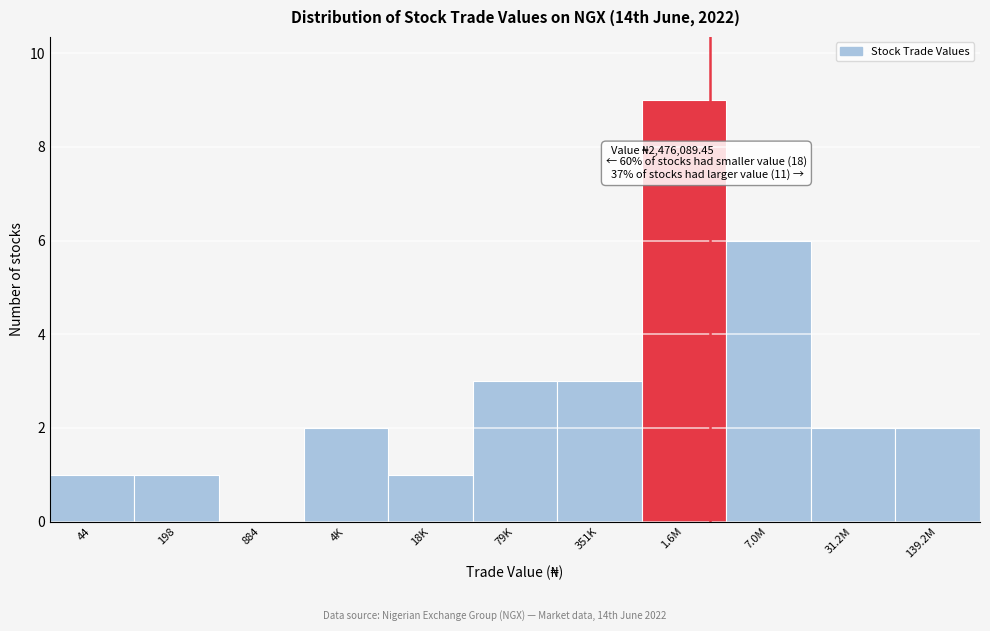

Reading left to right, extract all data points from this chart.

44=1	198=1	884=0	4K=2	18K=1	79K=3	351K=3	1.6M=9	7.0M=6	31.2M=2	139.2M=2